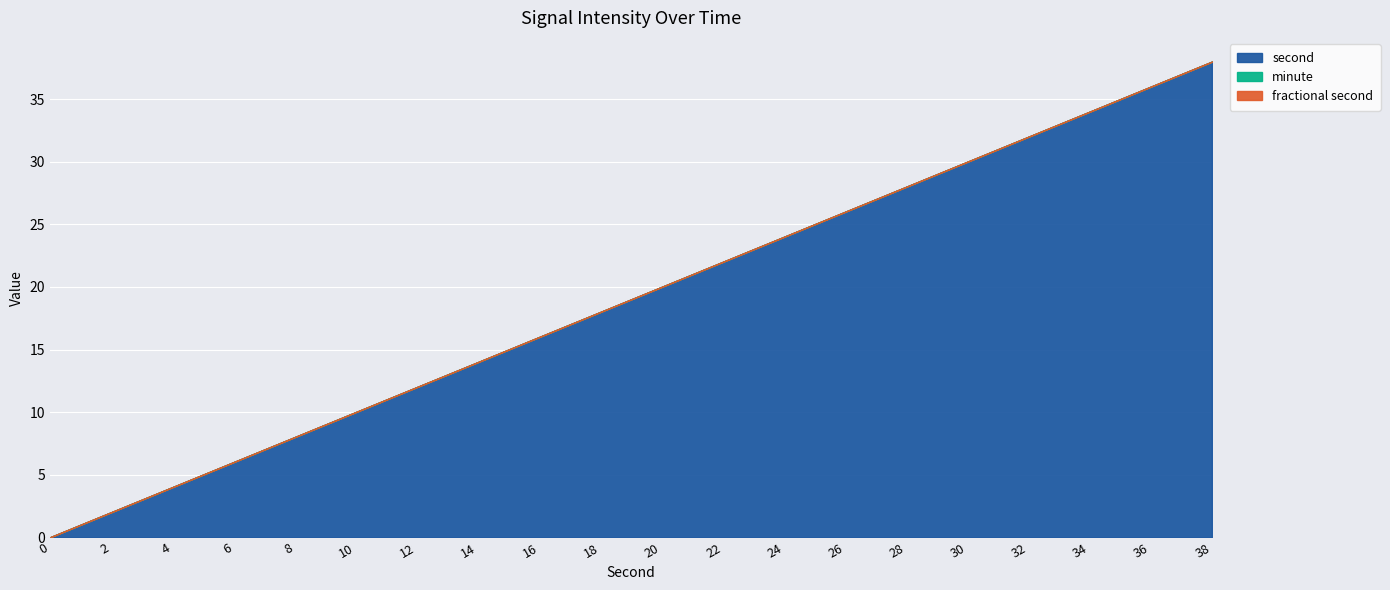

True or false: intensity(dBm) and minute intersect in this chart.

False